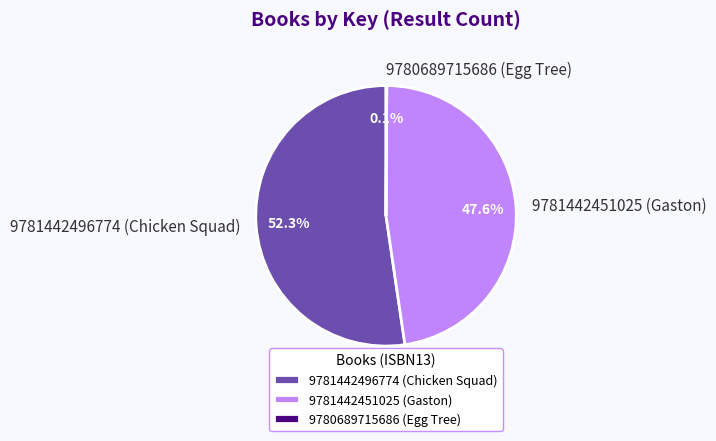

Is 9781442496774 (Chicken Squad) the majority of the pie?

Yes